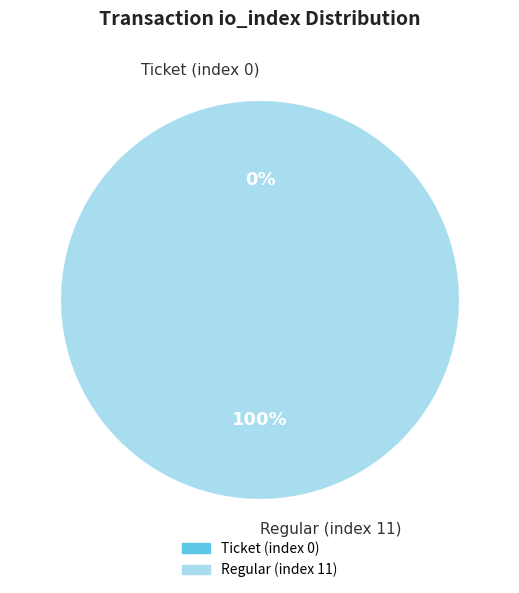

To the nearest percent, what portion does Regular (index 11) represent?

100%